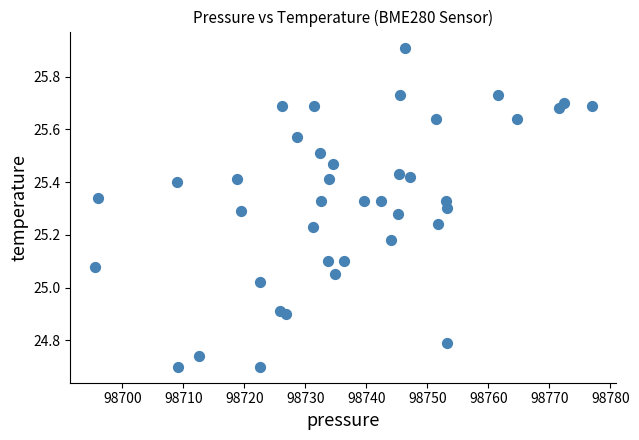

What is the range of X values (max minus min)?

81.4